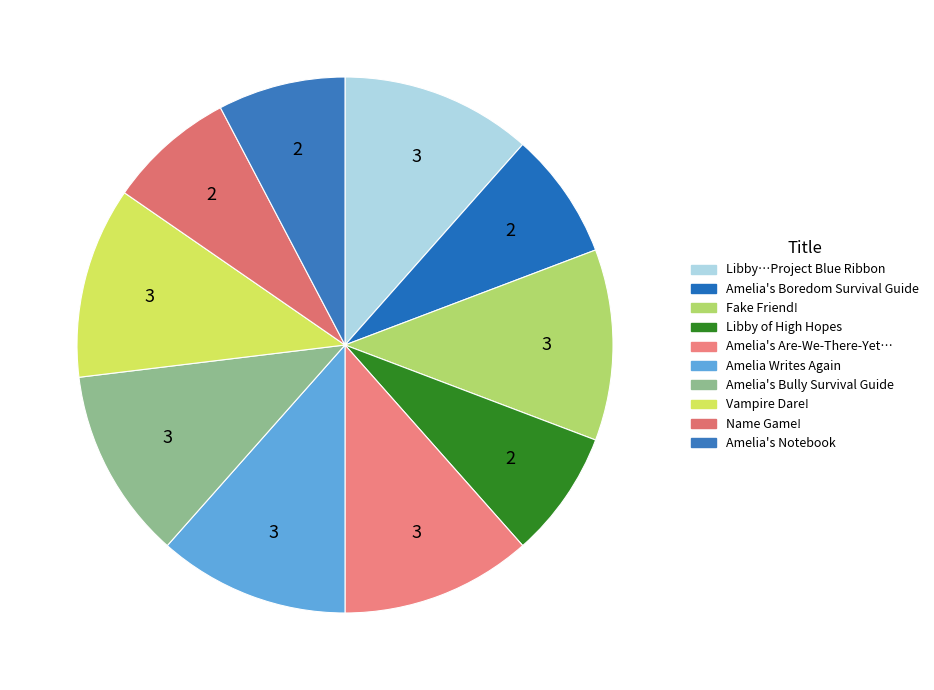

To the nearest percent, what is the average slice percentage?

10%